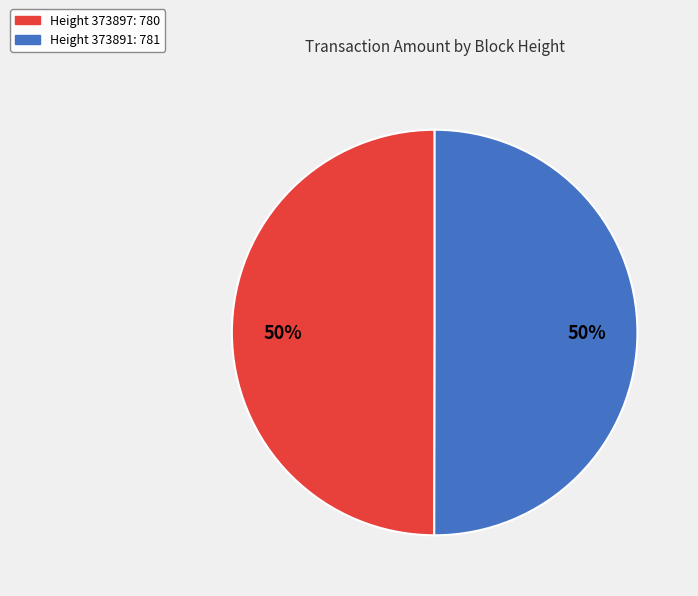

To the nearest percent, what is the average slice percentage?

50%